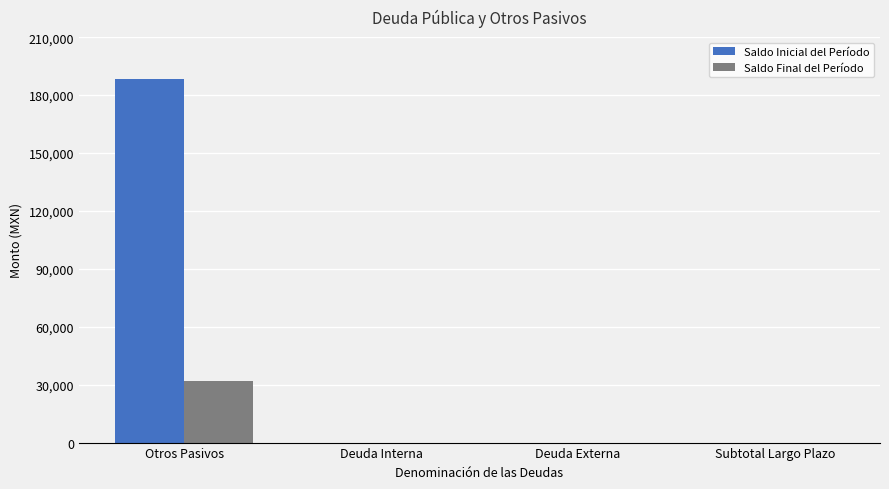

Is it true that Saldo Inicial del Período equals 188264.8 at Otros Pasivos?

True